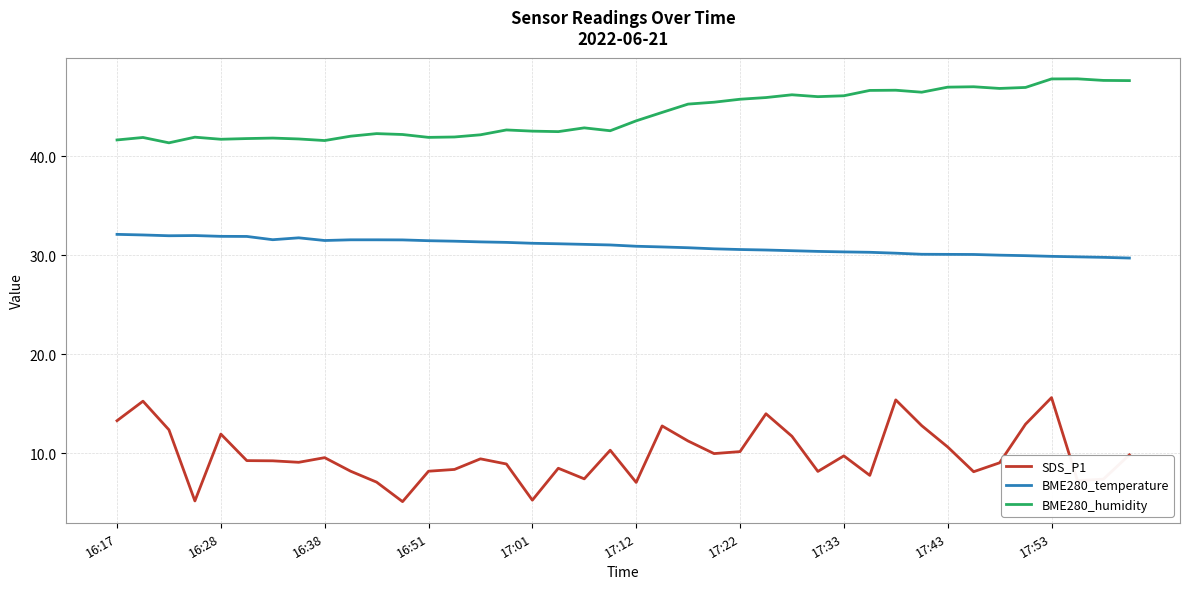

What is the sum of all BME280_temperature values?

1236.9